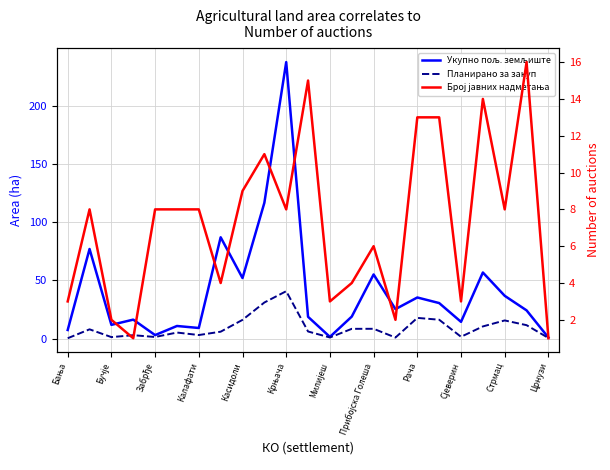

Is this an area chart (filled region under the line)?

No